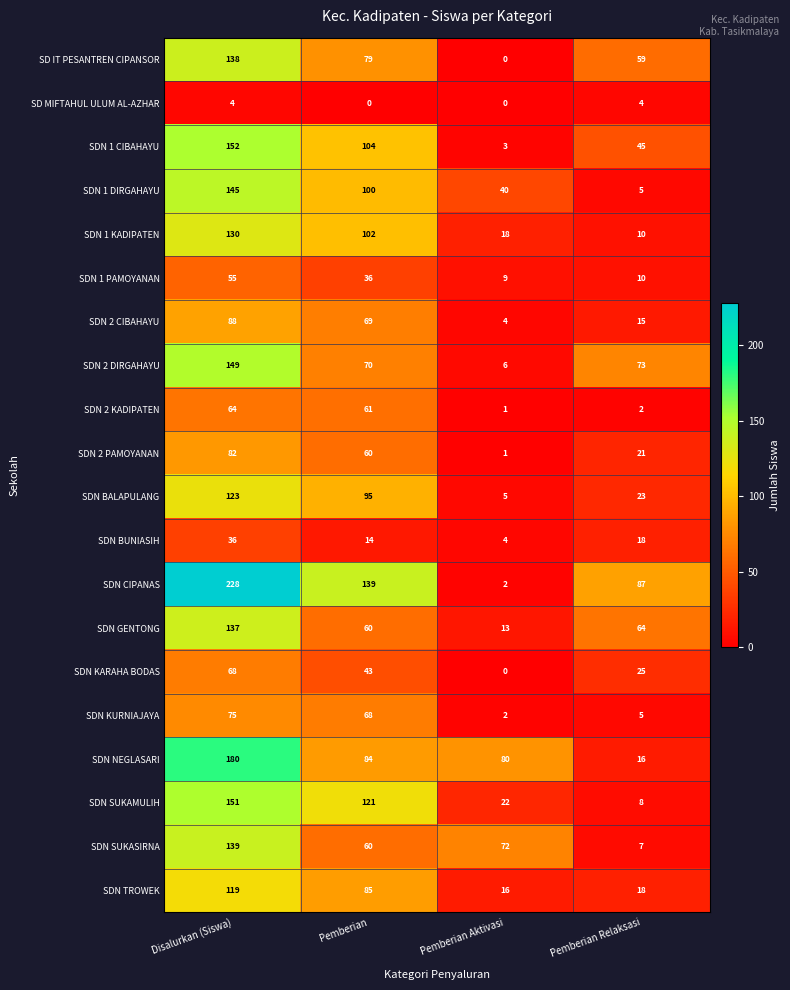

Which label corresponds to the largest value in the chart?

Disalurkan (Siswa)